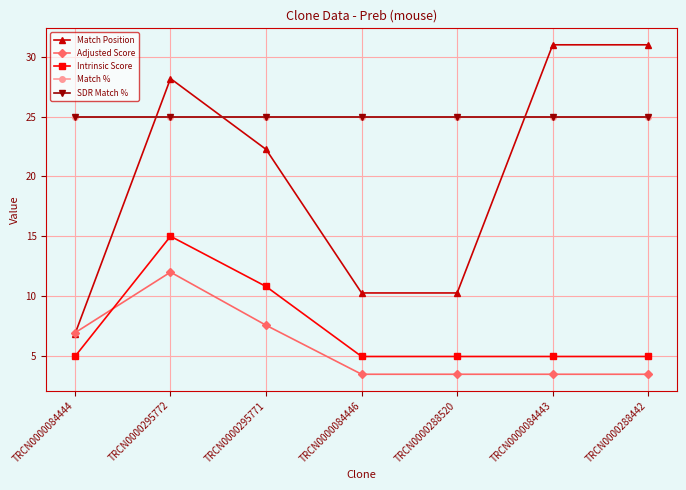

Where do Match Position and SDR Match % first cross each other?

TRCN0000084444 and TRCN0000295772